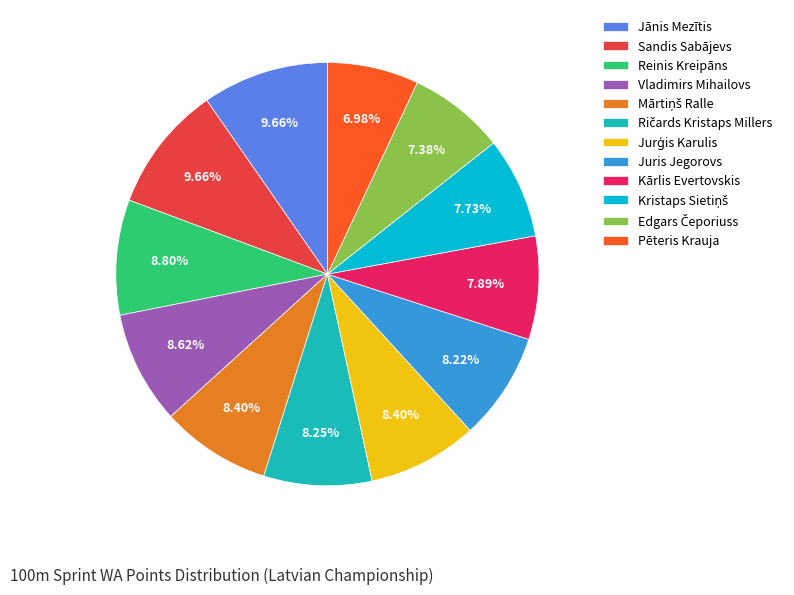

Count the number of slices in the pie.

12